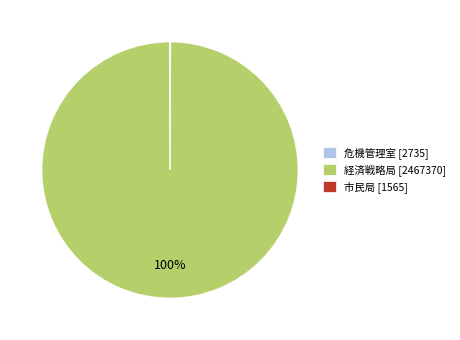

True or false: 経済戦略局 accounts for 100% of the total.

True